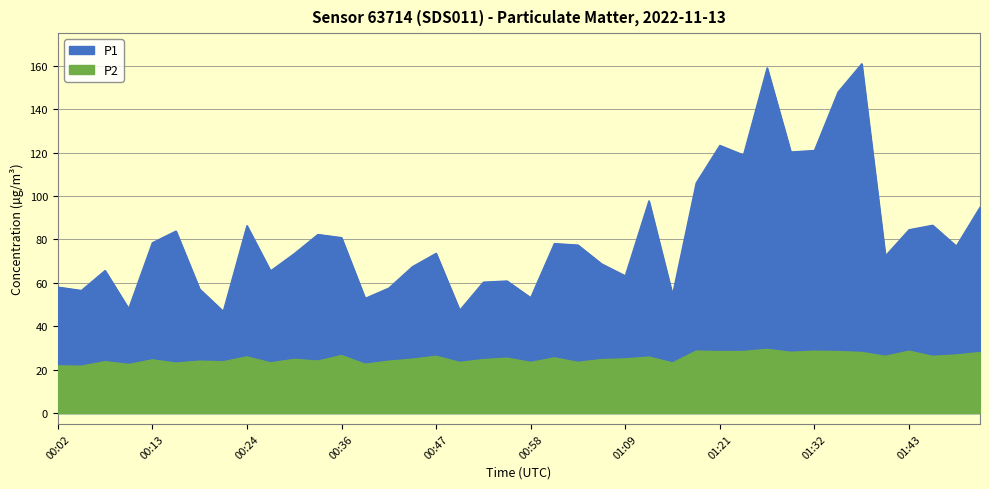

How many values in the P2 series are below 24?

15